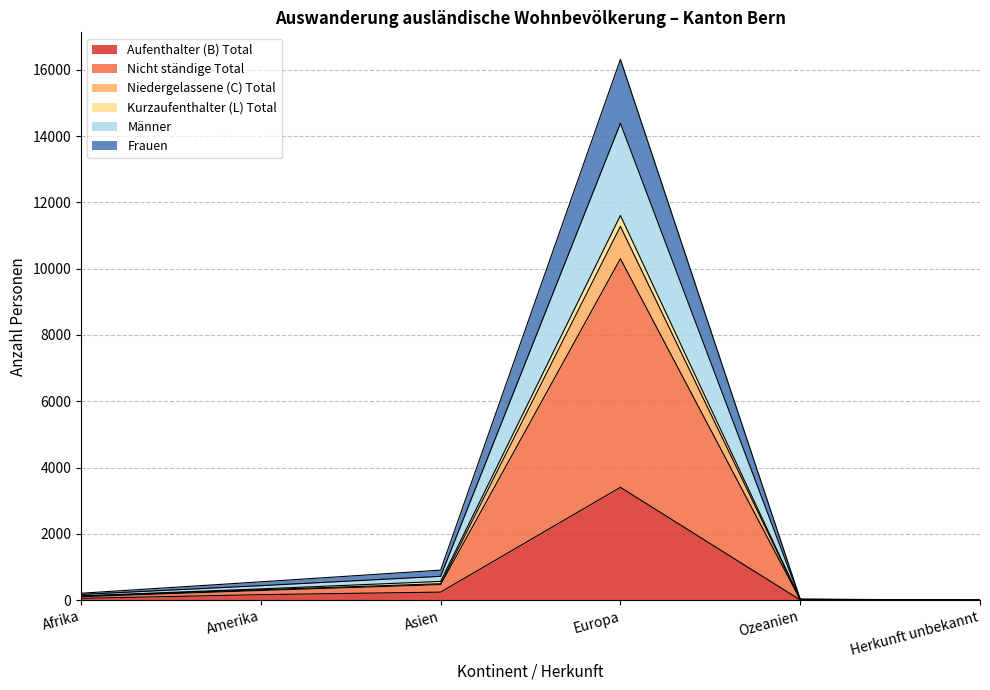

The Nicht ständige Total series shows 121 at Afrika. True or false?

True